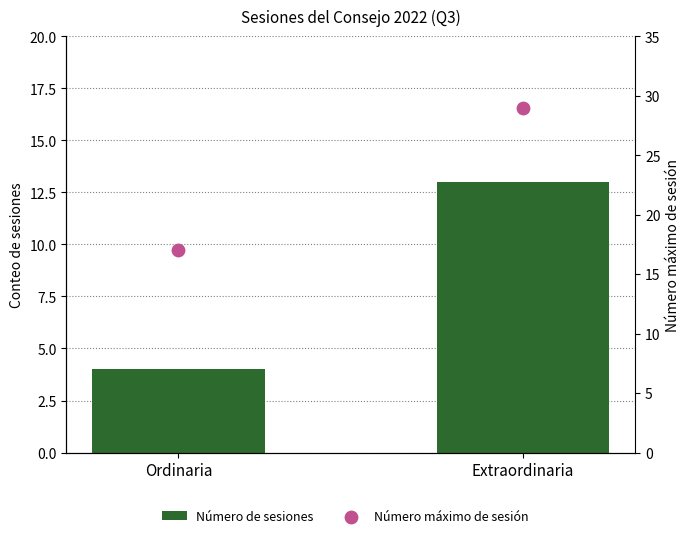

Which series reaches the maximum Y coordinate?

Número máximo de sesión